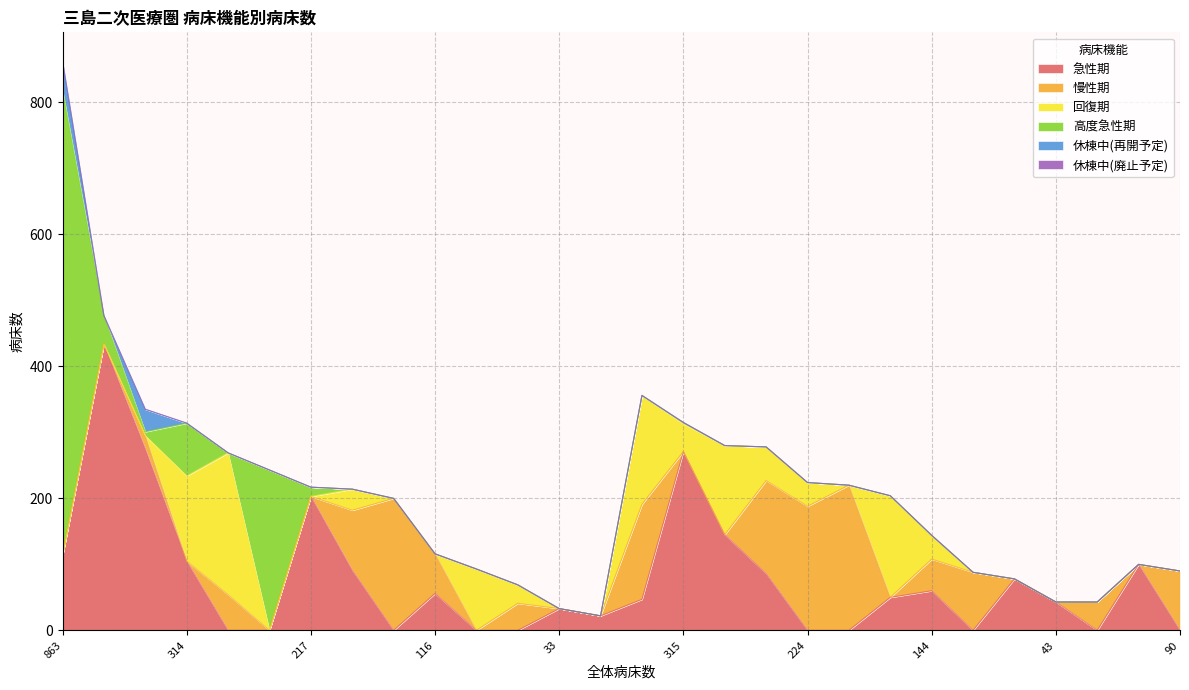

What is the difference between the highest and lowest values at 144?

60